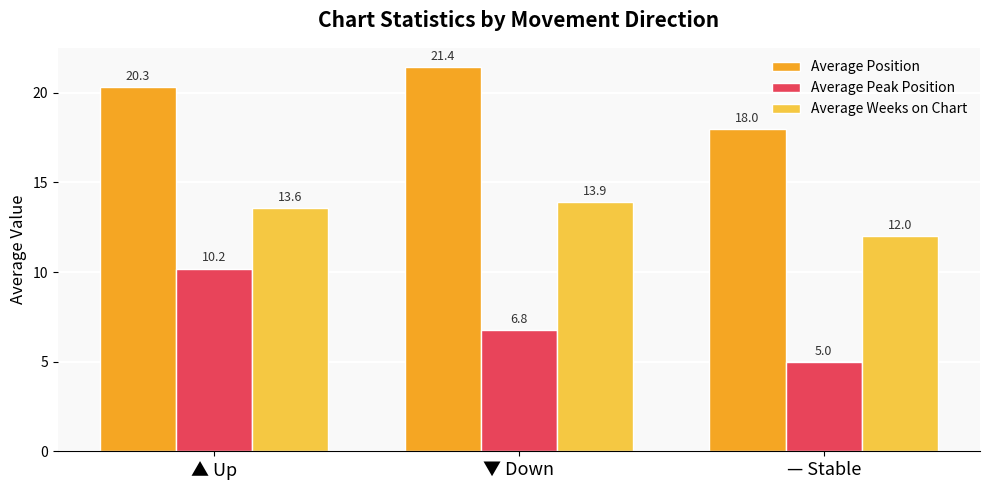

Between ▲ Up and — Stable, which series saw the biggest shift?

Average Peak Position